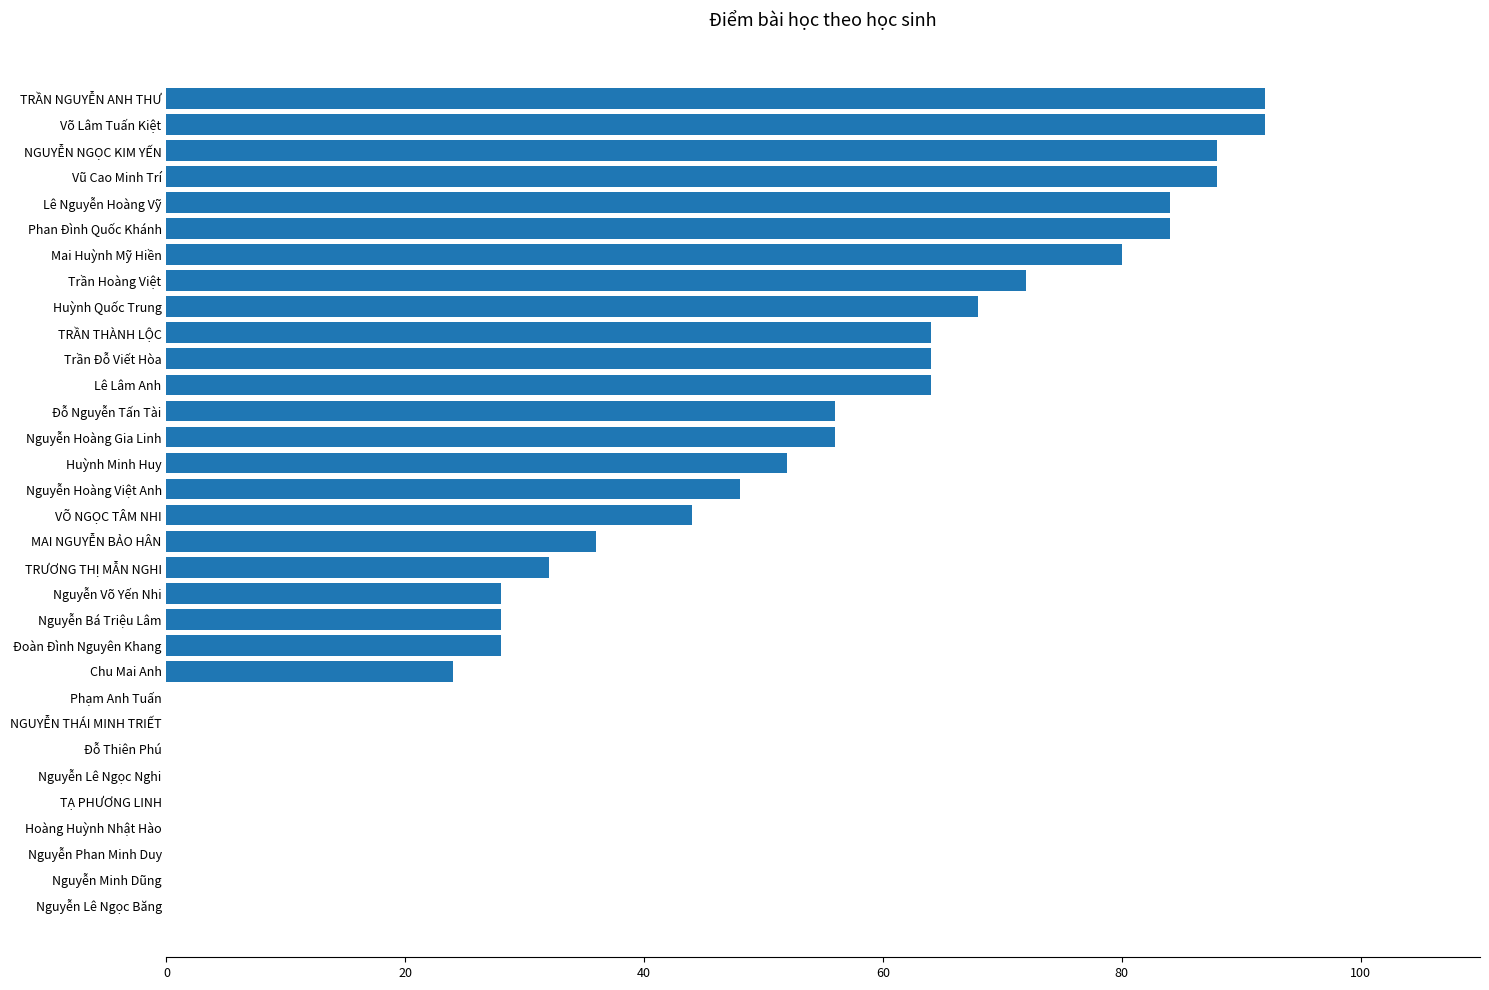

What is the sum of all values?

1372